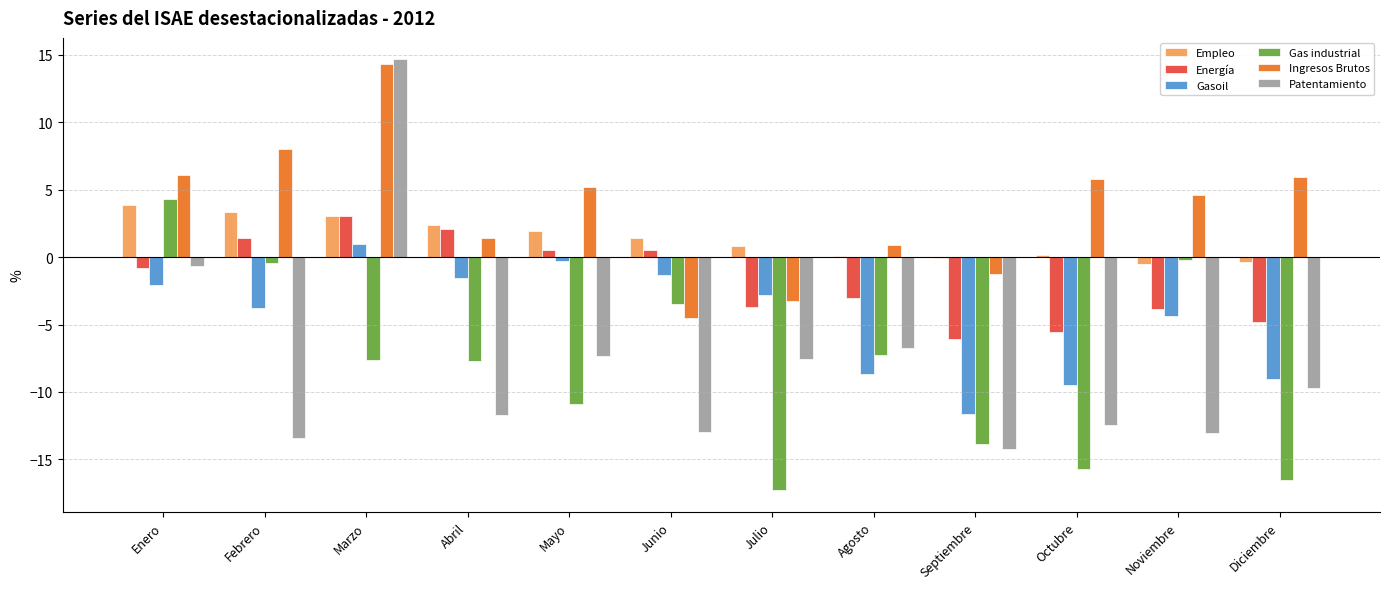

Which series changed the most between Julio and Septiembre?

Gasoil